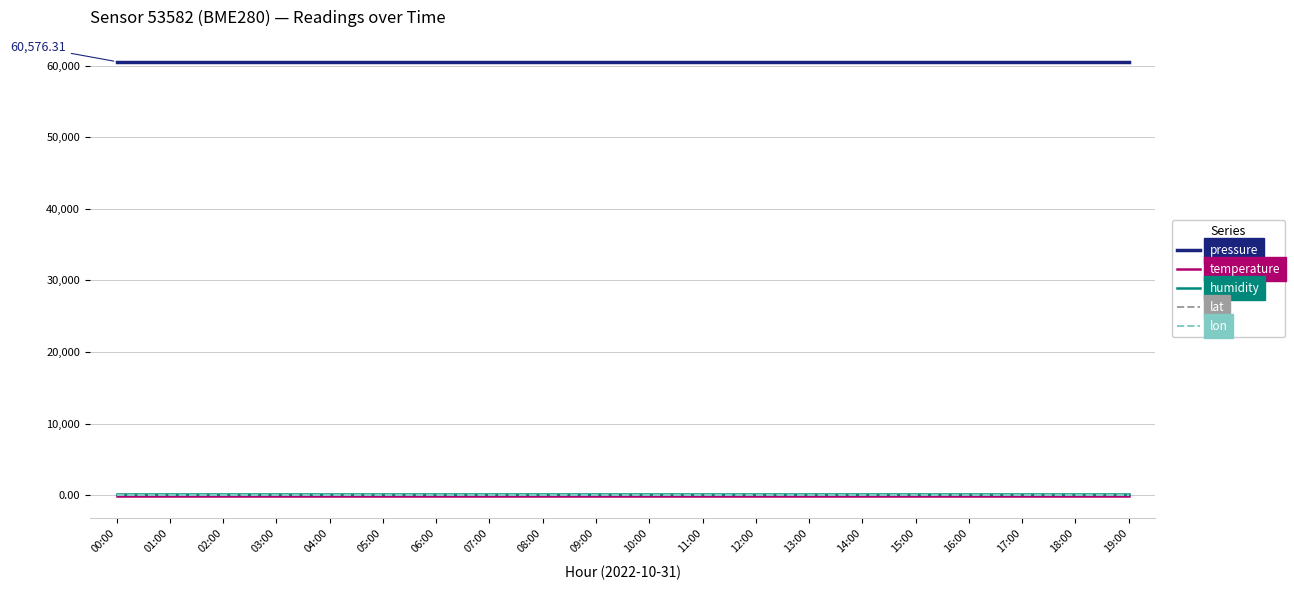

Which series has the largest total across all categories?

pressure